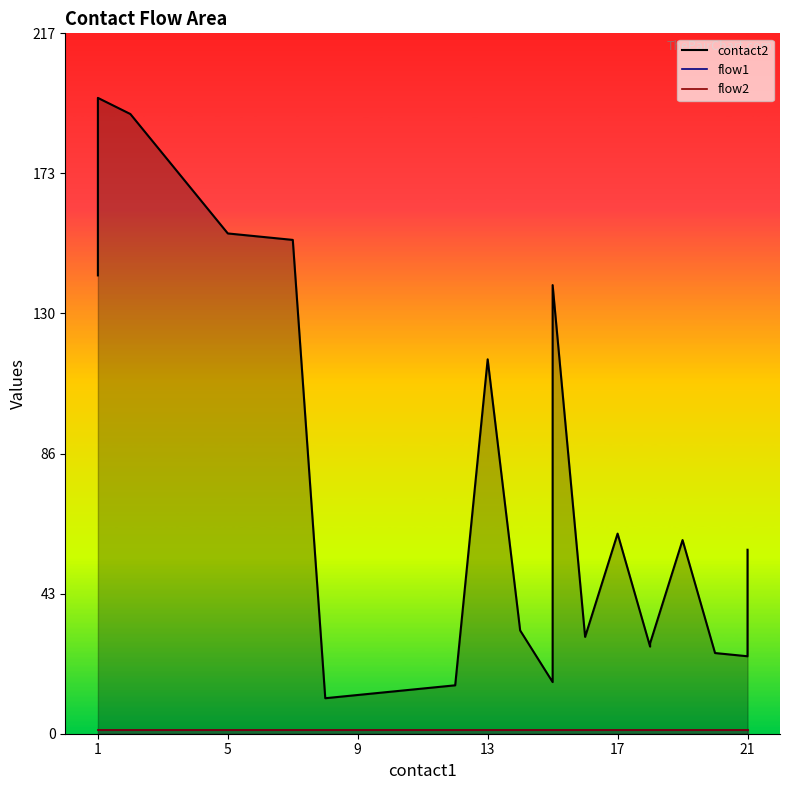

List the labels in order of contact2 value, largest first.

1, 2, 5, 7, 1, 1, 15, 13, 17, 19, 21, 14, 16, 18, 18, 20, 21, 15, 12, 8